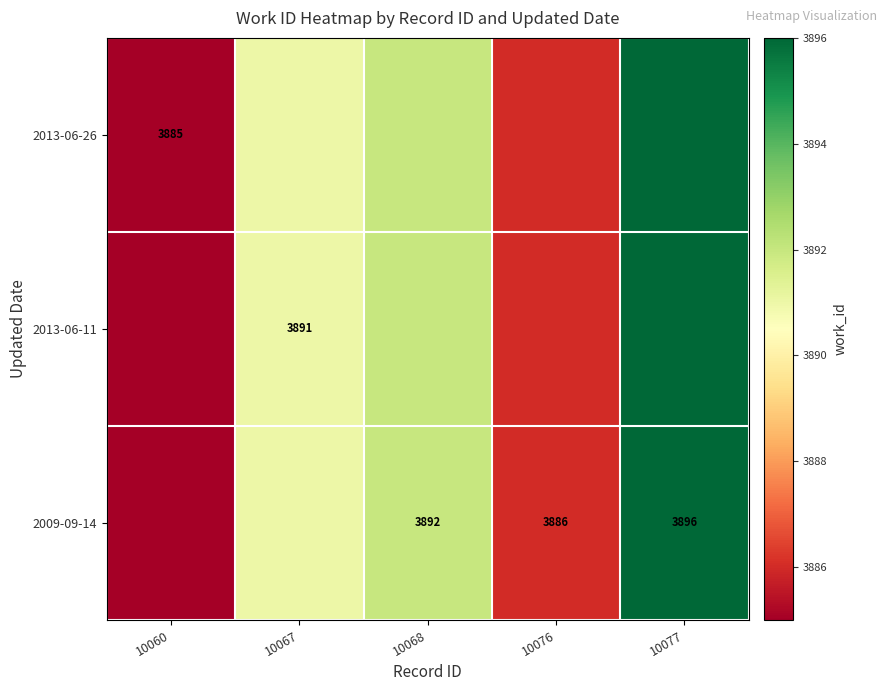

Is it true that 2009-09-14 equals 3886 at 10076?

True